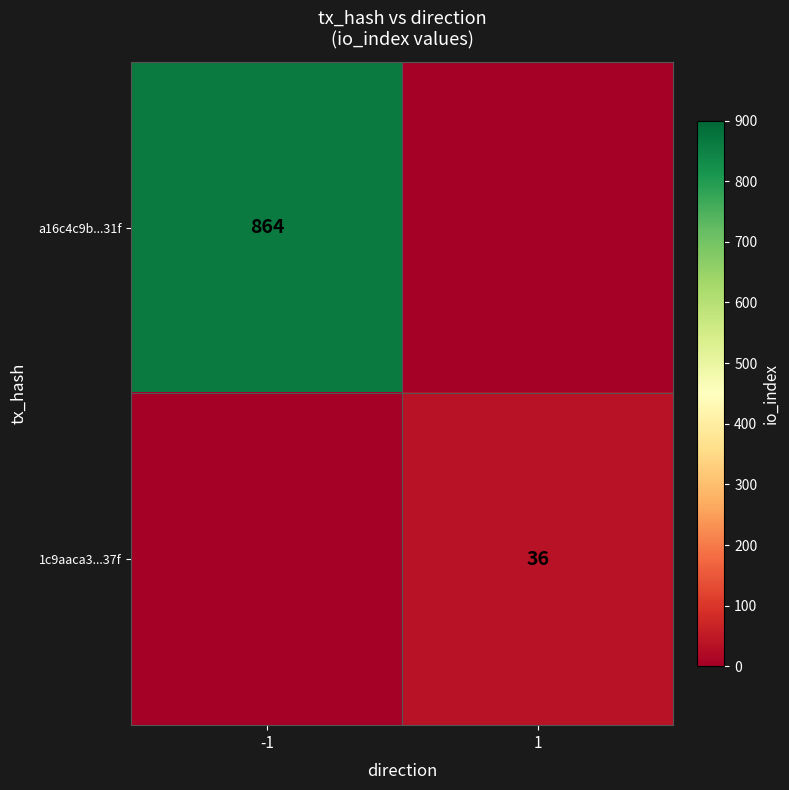

True or false: a16c4c9b...31f has a value of 1531 at -1.

False